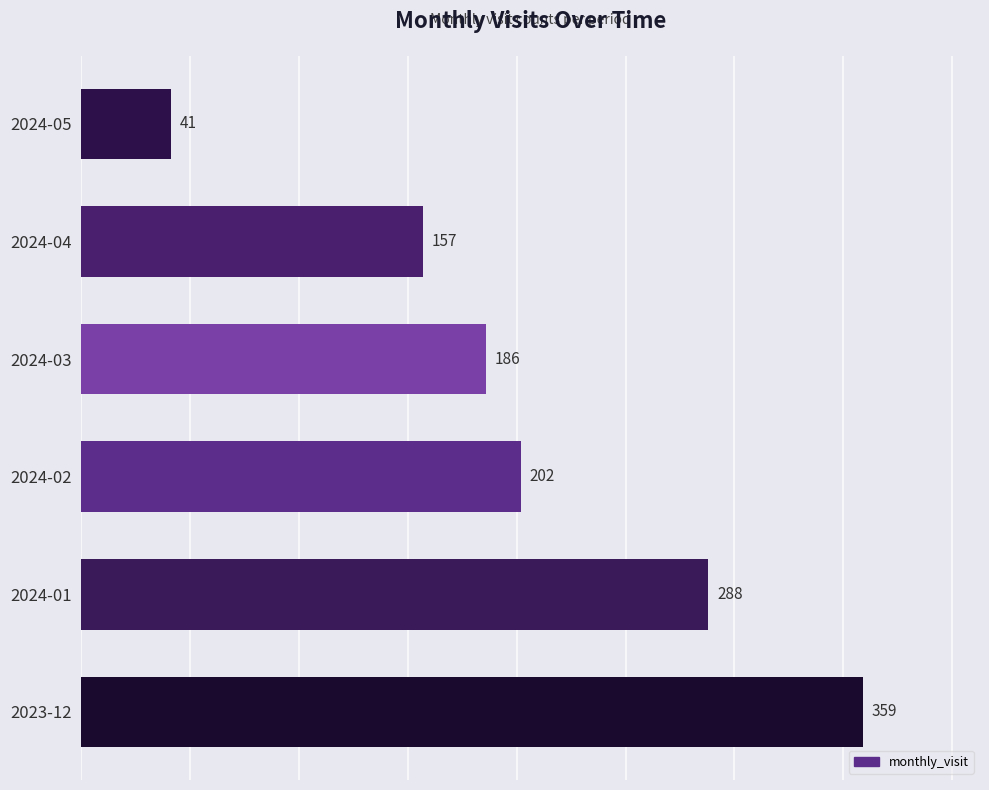

What is the minimum value shown in the chart?

41